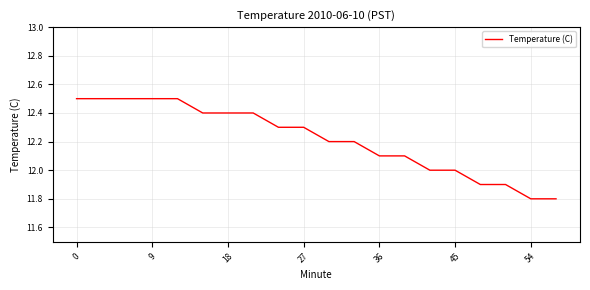

What is the maximum value shown in the chart?

12.5